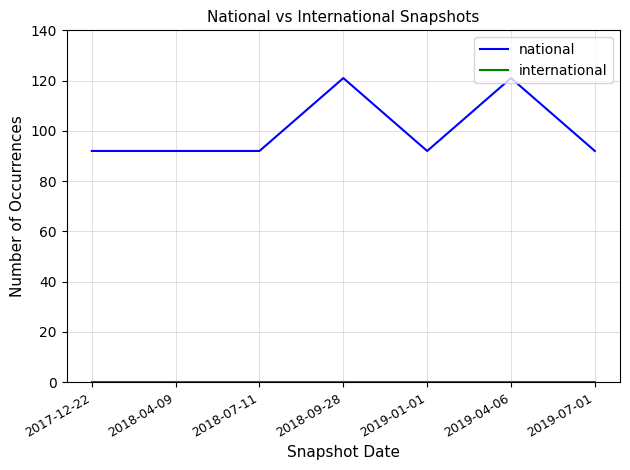

Is it true that national equals 81 at 2018-09-28?

False